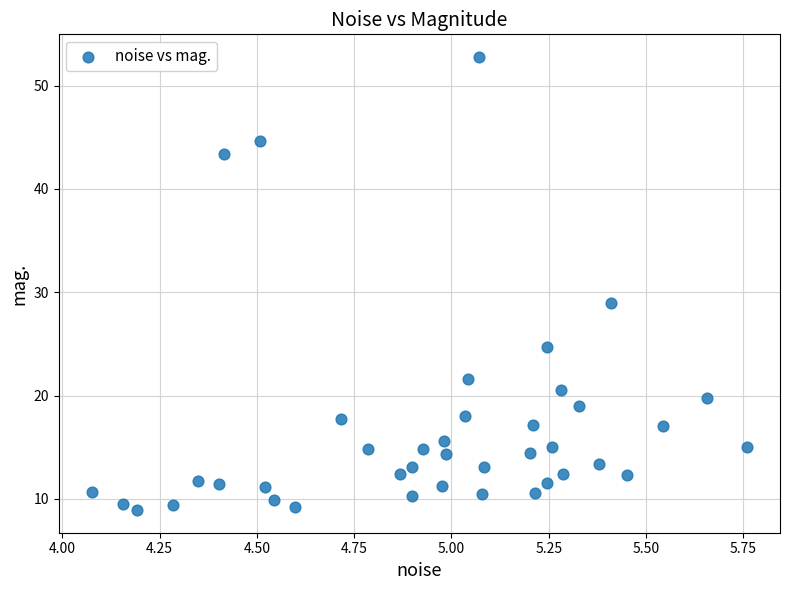

What is the range of X values (max minus min)?

1.7